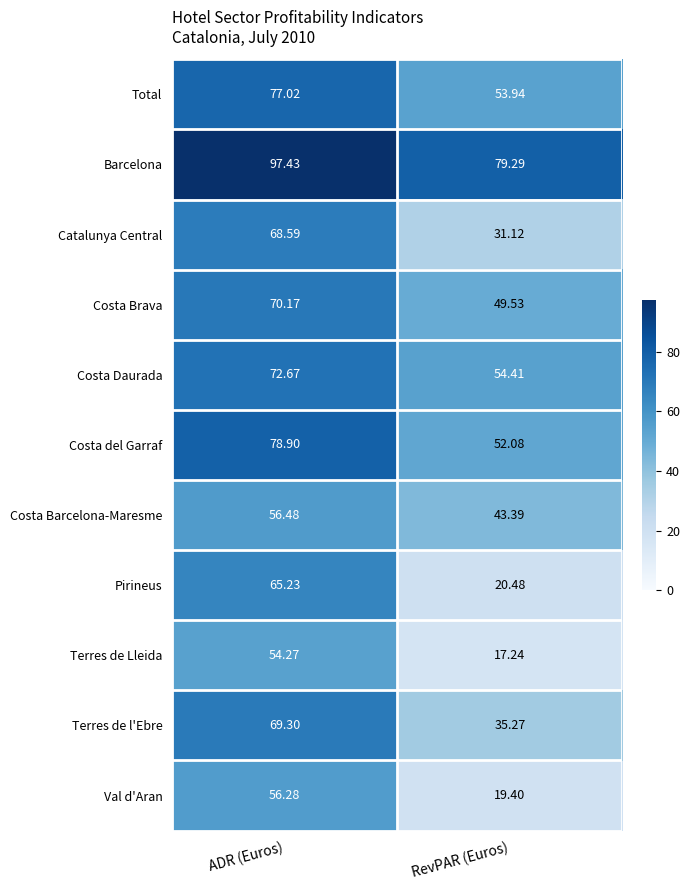

Is the value of Barcelona at RevPAR (Euros) greater than the value of Catalunya Central at ADR (Euros)?

Yes